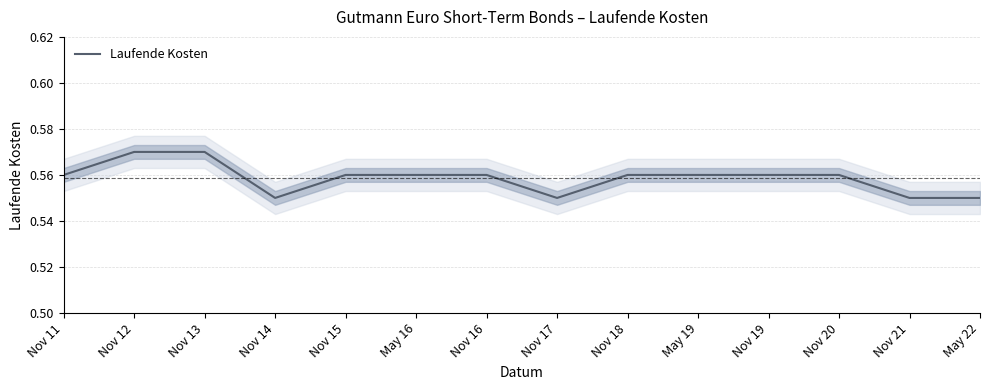

Reading left to right, transcribe all the data shown in this chart.

0.6	0.6	0.6	0.6	0.6	0.6	0.6	0.6	0.6	0.6	0.6	0.6	0.6	0.6